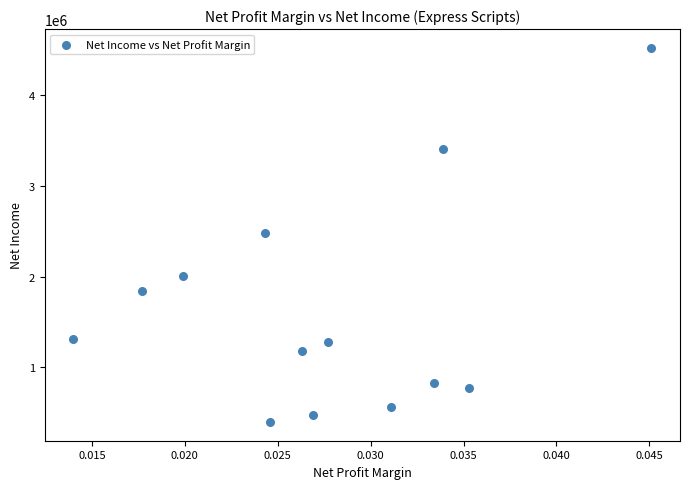

What is the range of Y values (max minus min)?

4117400